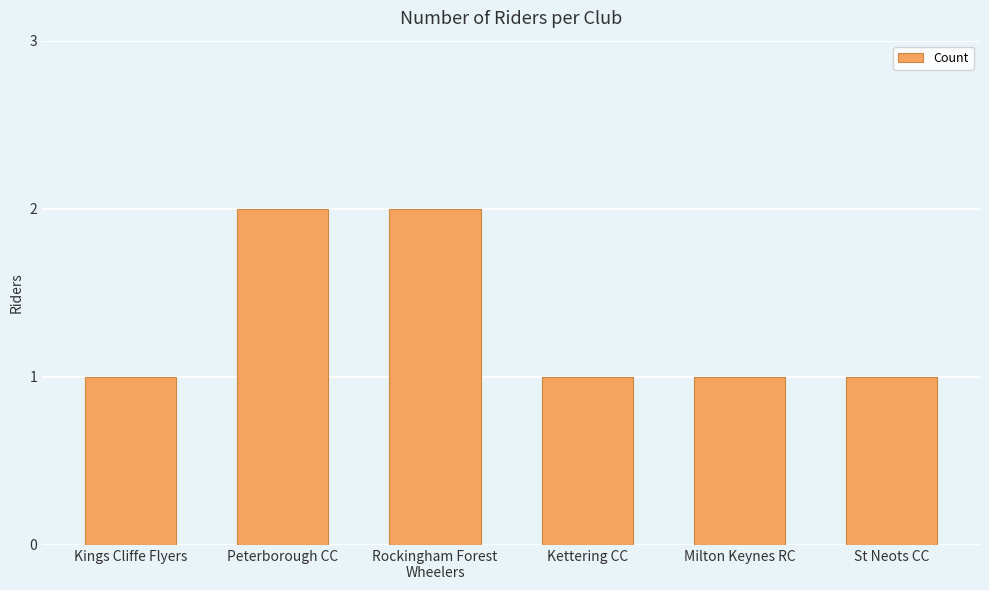

How many series are shown in this chart?

1